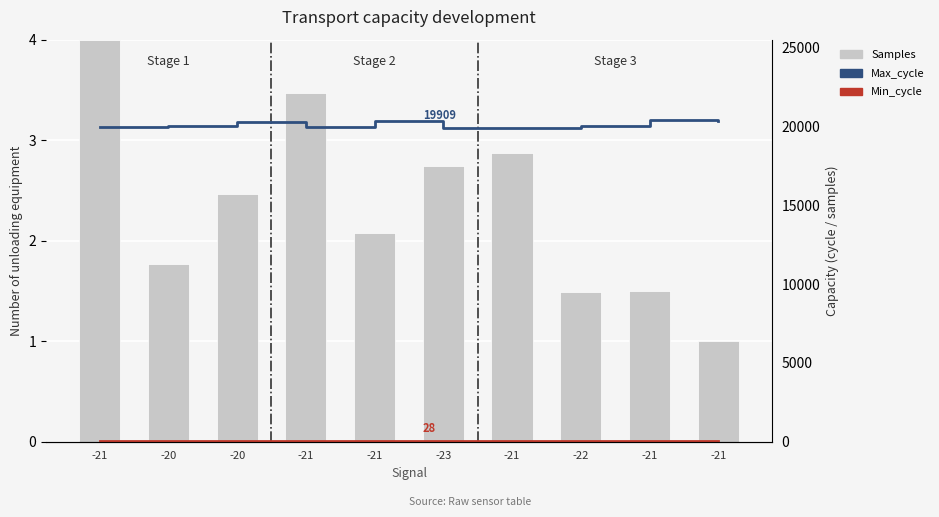

What is the value of the Samples (normalized) bar at the 9th from the left?

4.0